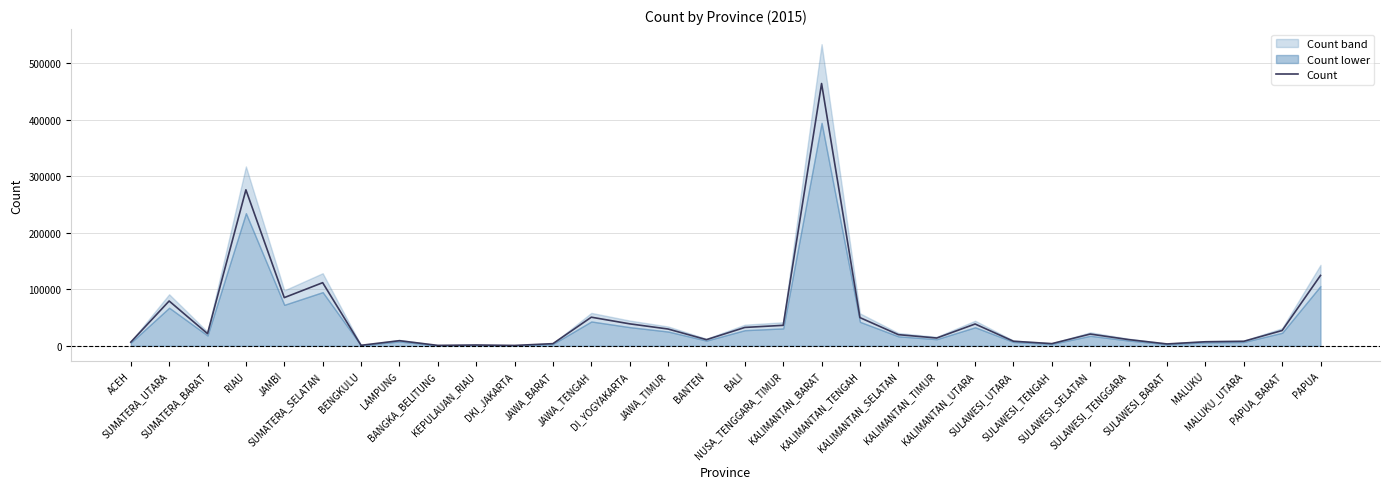

Rank the categories by value from lowest to highest.

DKI_JAKARTA, BANGKA_BELITUNG, BENGKULU, KEPULAUAN_RIAU, SULAWESI_BARAT, JAWA_BARAT, SULAWESI_TENGAH, ACEH, MALUKU, MALUKU_UTARA, SULAWESI_UTARA, LAMPUNG, BANTEN, SULAWESI_TENGGARA, KALIMANTAN_TIMUR, KALIMANTAN_SELATAN, SULAWESI_SELATAN, SUMATERA_BARAT, PAPUA_BARAT, JAWA_TIMUR, BALI, NUSA_TENGGARA_TIMUR, KALIMANTAN_UTARA, DI_YOGYAKARTA, KALIMANTAN_TENGAH, JAWA_TENGAH, SUMATERA_UTARA, JAMBI, SUMATERA_SELATAN, PAPUA, RIAU, KALIMANTAN_BARAT